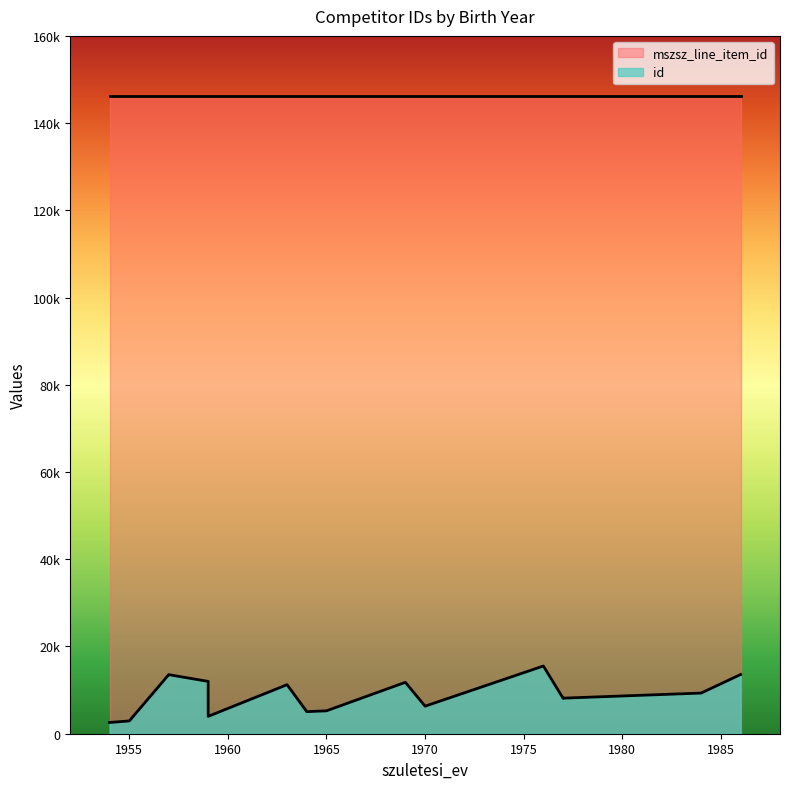

True or false: id has a value of 16678 at 1963.

False